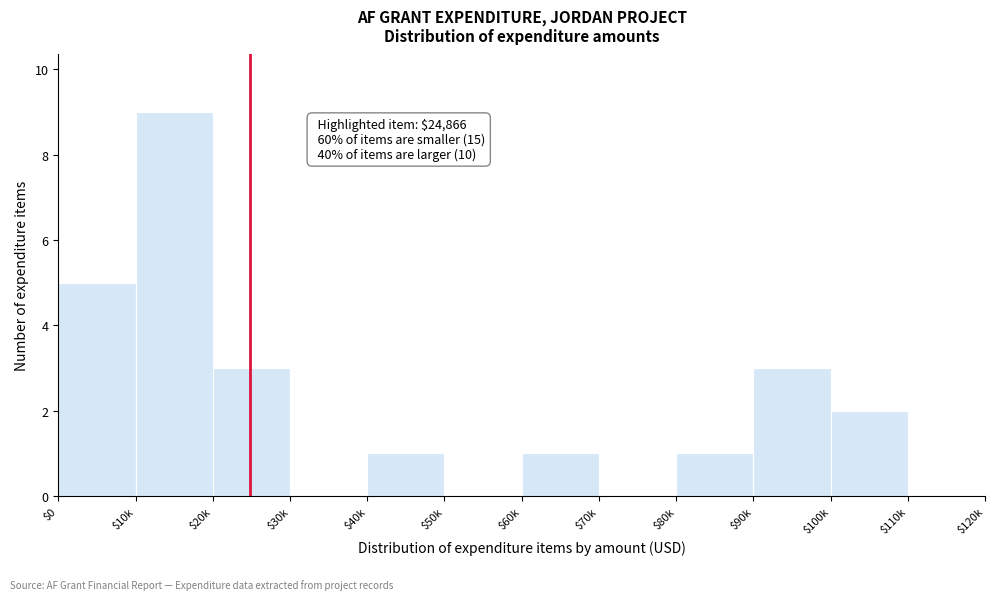

What is the maximum value shown in the chart?

9